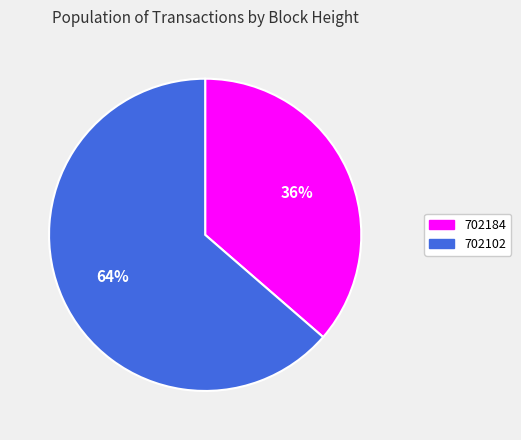

Is 702102 the majority of the pie?

Yes